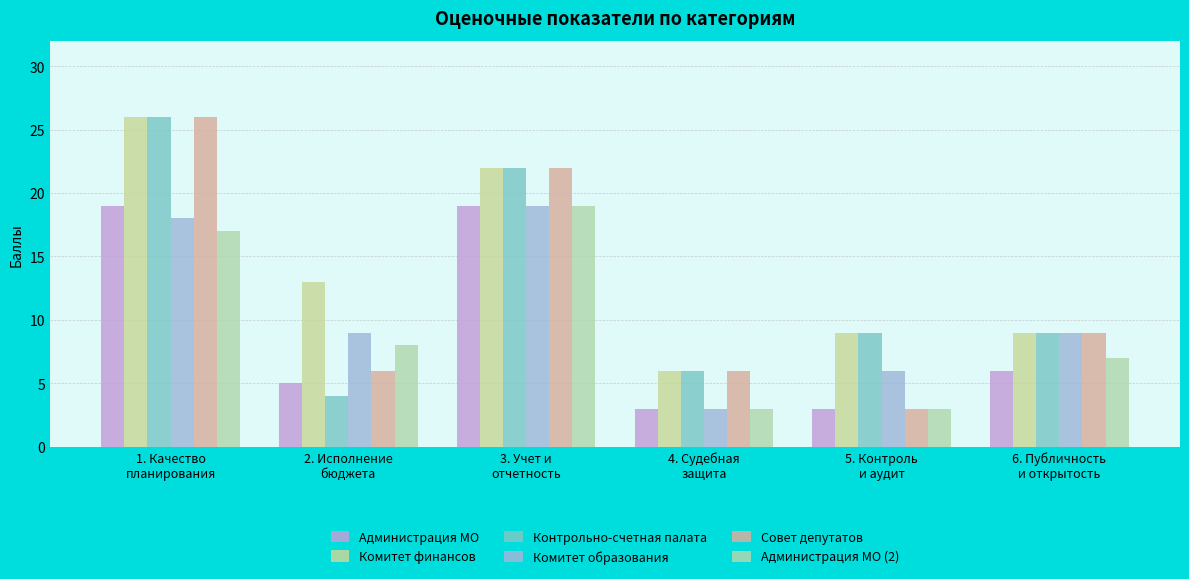

Which series changed the most between 2. Исполнение
бюджета and 4. Судебная
защита?

Комитет финансов